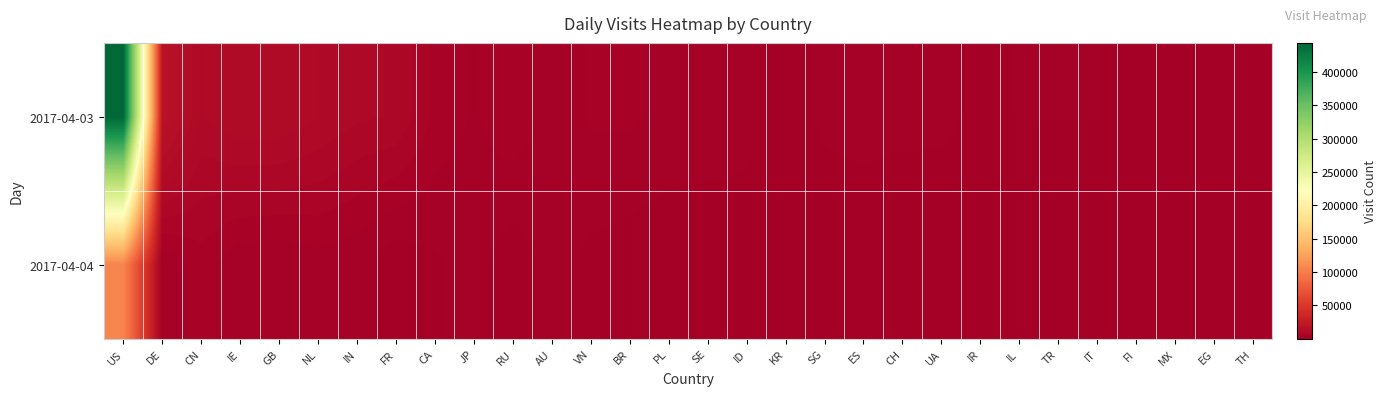

At which category is the sum across all series the highest?

US